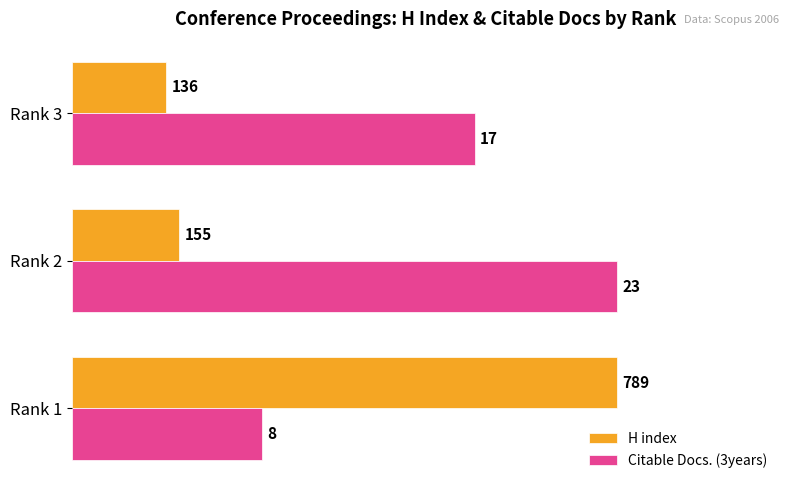

What are all the series names shown in the legend?

H index, Citable Docs. (3years)